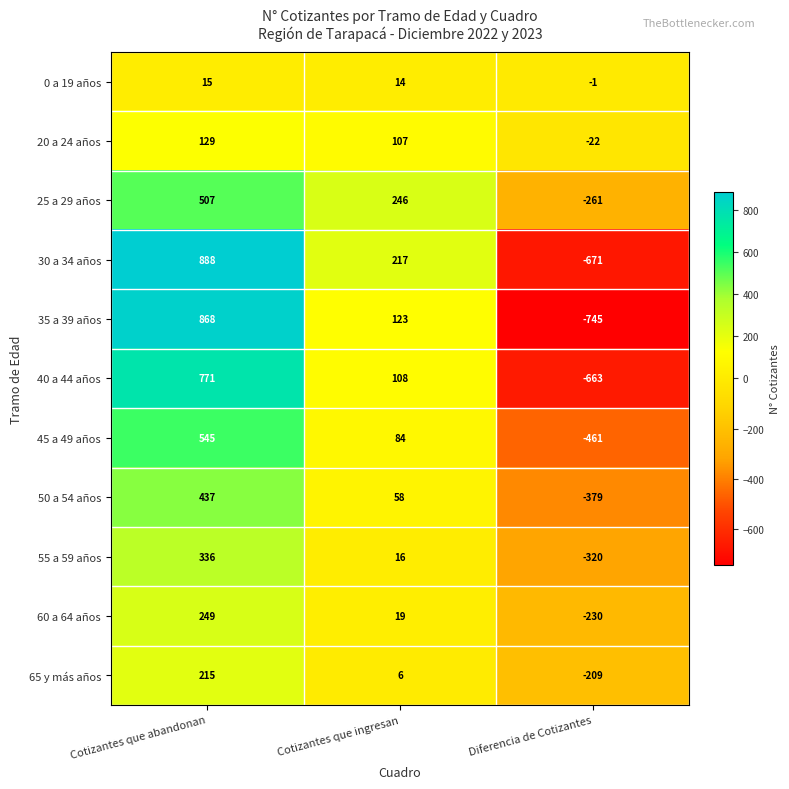

List the series in order of their peak value, lowest first.

0 a 19 años, 20 a 24 años, 65 y más años, 60 a 64 años, 55 a 59 años, 50 a 54 años, 25 a 29 años, 45 a 49 años, 40 a 44 años, 35 a 39 años, 30 a 34 años